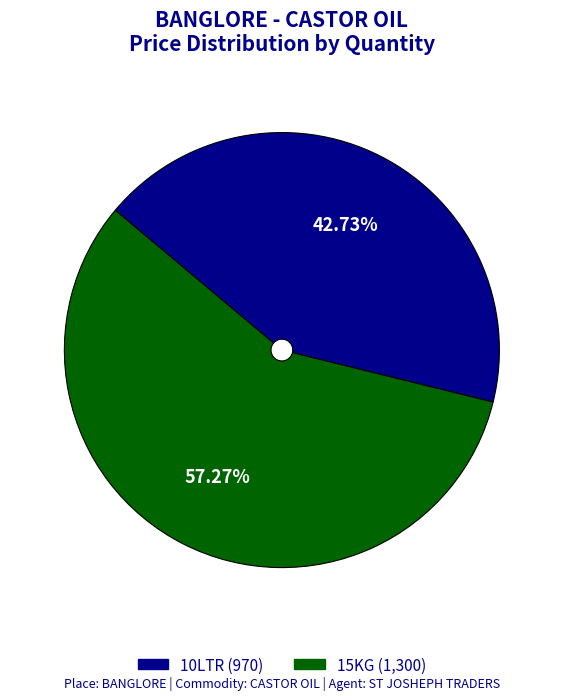

Do 15KG and 10LTR together represent more than half of the pie?

Yes